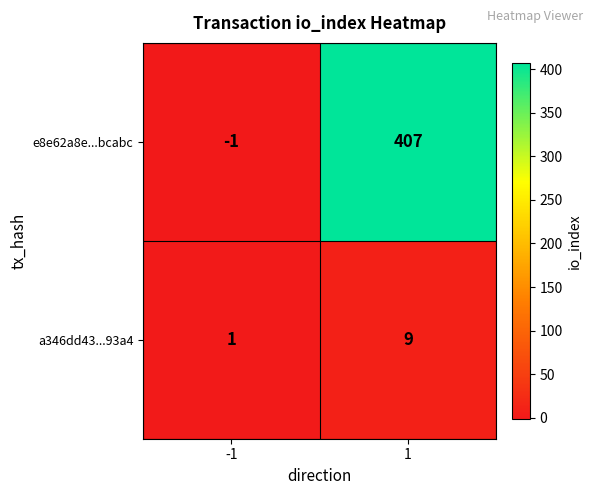

What is the maximum value shown in the chart?

407